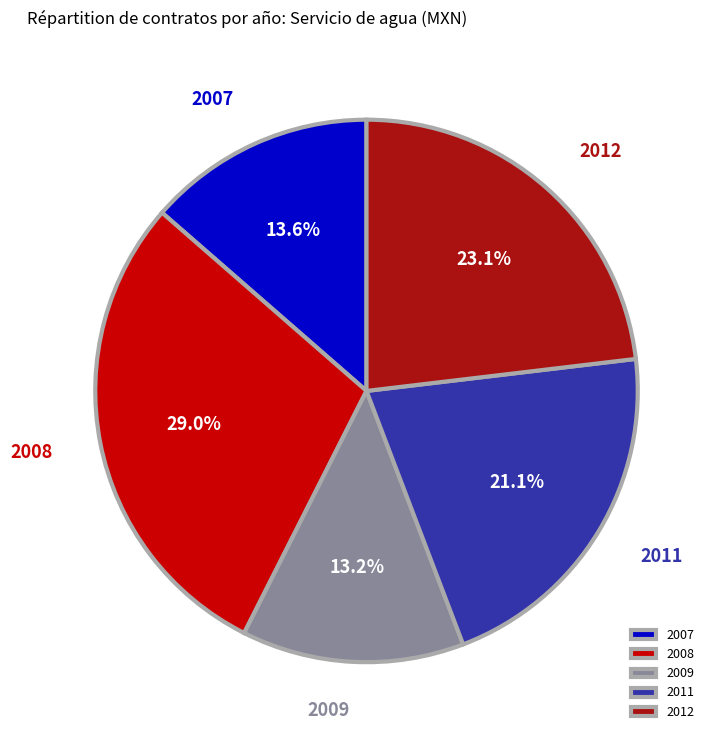

Does any single category account for the majority?

No